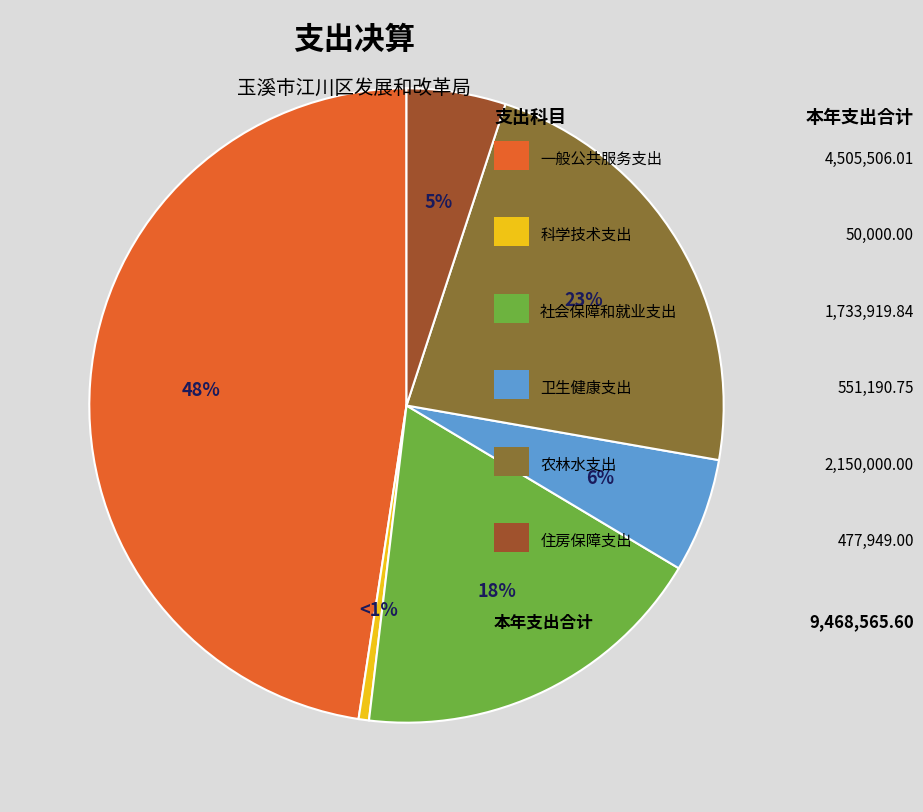

Is there any slice that represents more than half of the pie?

No